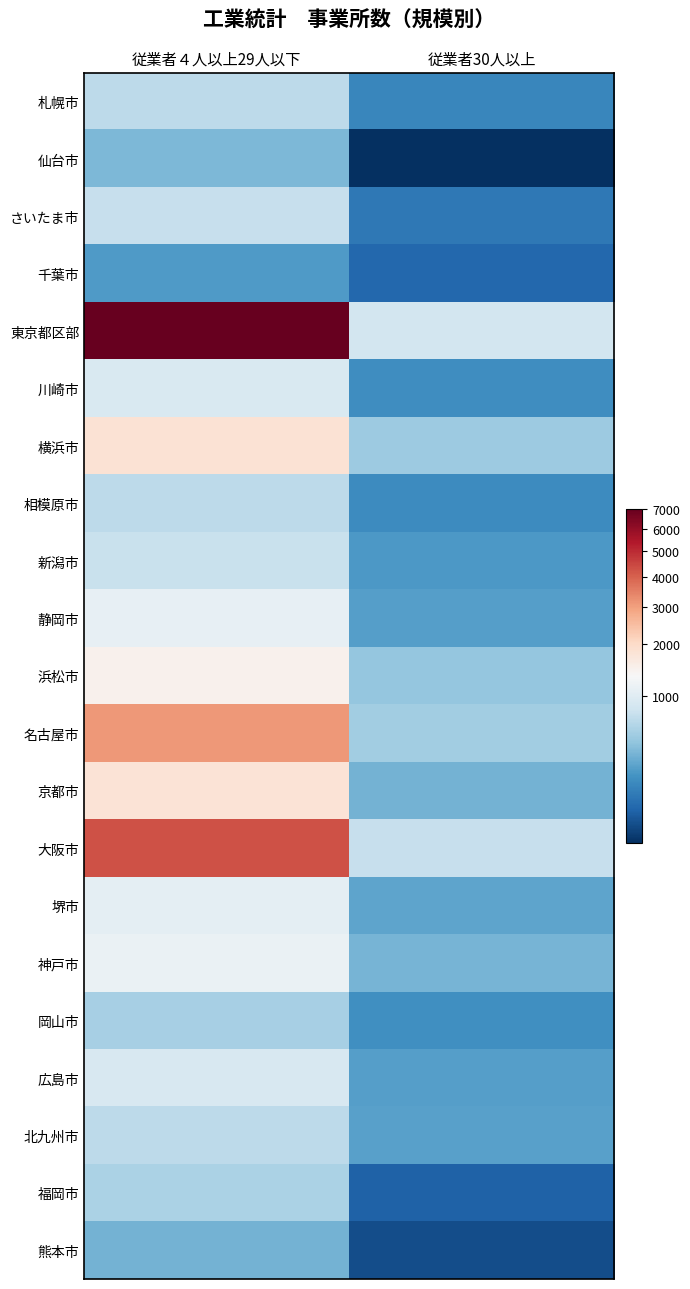

Reading left to right, list all the values displayed in this chart.

札幌市: 従業者４人以上29人以下=687	従業者30人以上=196
仙台市: 従業者４人以上29人以下=388	従業者30人以上=109
さいたま市: 従業者４人以上29人以下=746	従業者30人以上=161
千葉市: 従業者４人以上29人以下=257	従業者30人以上=135
東京都区部: 従業者４人以上29人以下=7000	従業者30人以上=837
川崎市: 従業者４人以上29人以下=920	従業者30人以上=215
横浜市: 従業者４人以上29人以下=1824	従業者30人以上=507
相模原市: 従業者４人以上29人以下=685	従業者30人以上=209
新潟市: 従業者４人以上29人以下=752	従業者30人以上=256
静岡市: 従業者４人以上29人以下=1089	従業者30人以上=271
浜松市: 従業者４人以上29人以下=1453	従業者30人以上=465
名古屋市: 従業者４人以上29人以下=3092	従業者30人以上=531
京都市: 従業者４人以上29人以下=1788	従業者30人以上=357
大阪市: 従業者４人以上29人以下=4291	従業者30人以上=735
堺市: 従業者４人以上29人以下=1061	従業者30人以上=294
神戸市: 従業者４人以上29人以下=1126	従業者30人以上=365
岡山市: 従業者４人以上29人以下=551	従業者30人以上=220
広島市: 従業者４人以上29人以下=888	従業者30人以上=273
北九州市: 従業者４人以上29人以下=681	従業者30人以上=282
福岡市: 従業者４人以上29人以下=578	従業者30人以上=128
熊本市: 従業者４人以上29人以下=358	従業者30人以上=114